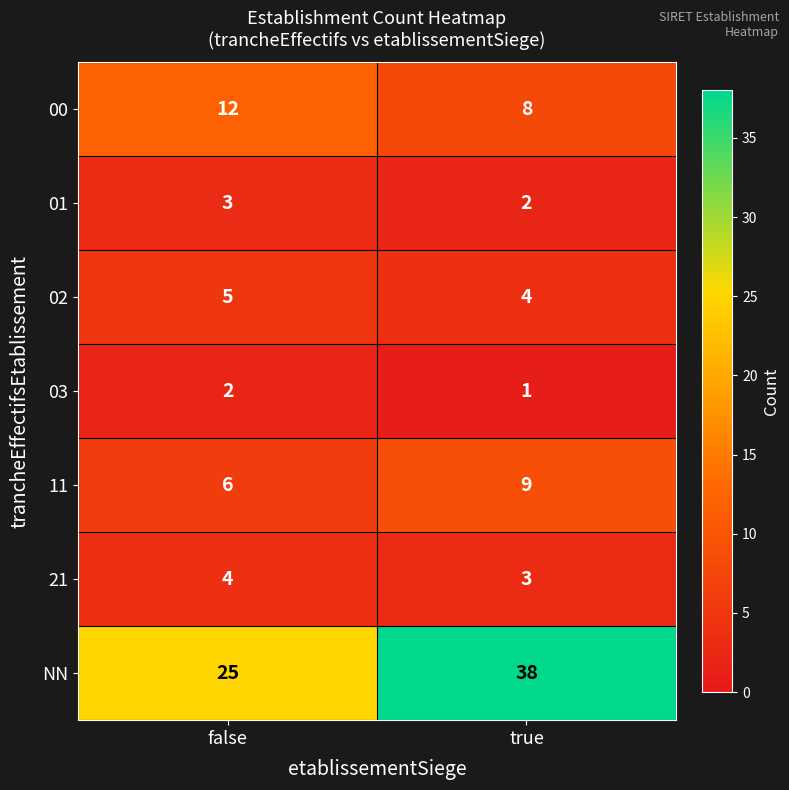

Where is NN nearest to the value 31?

false